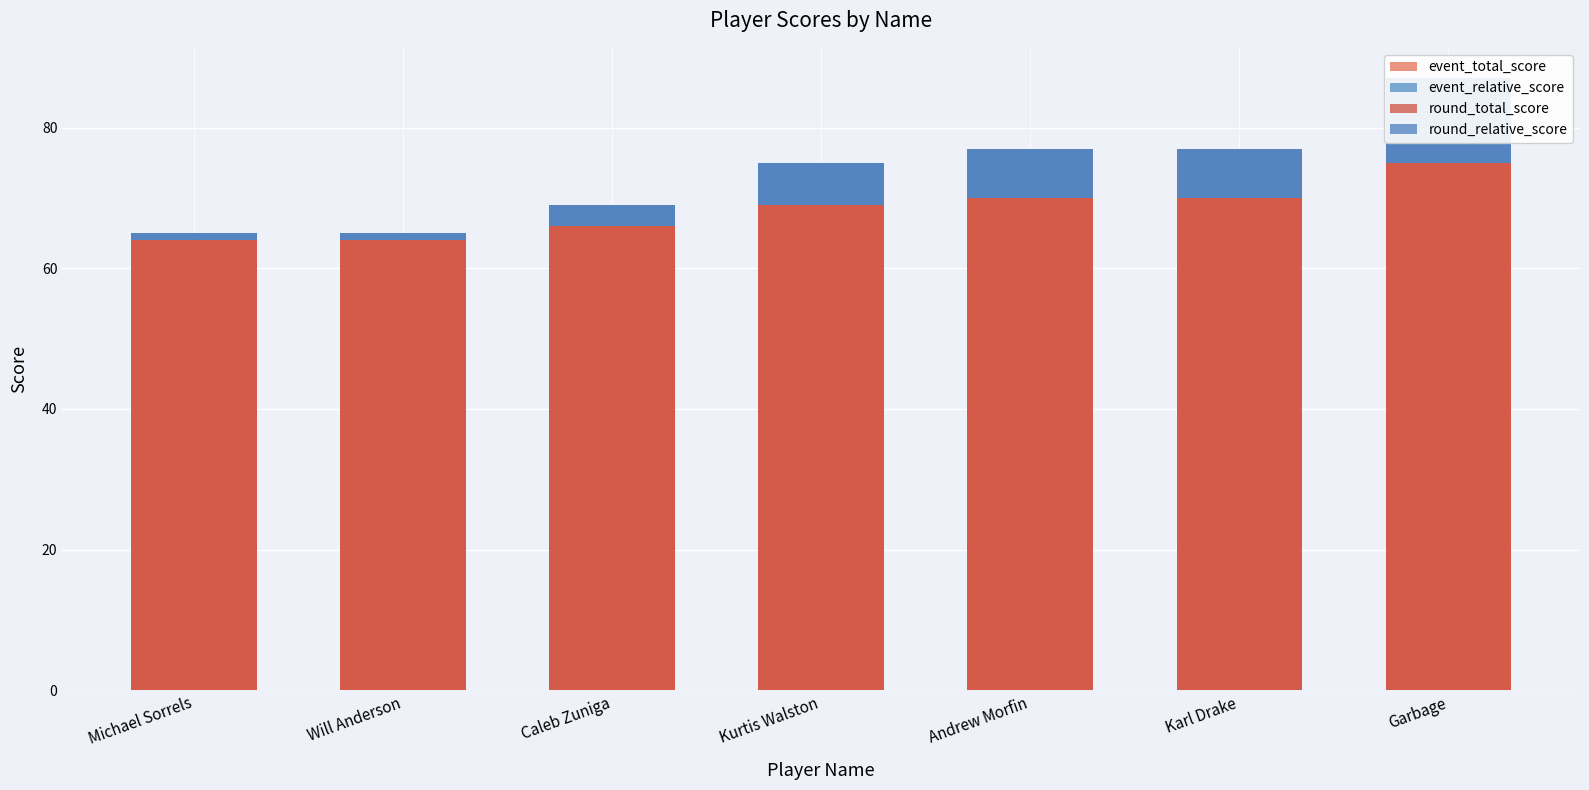

Which category has the highest value in the round_relative_score series?

Garbage